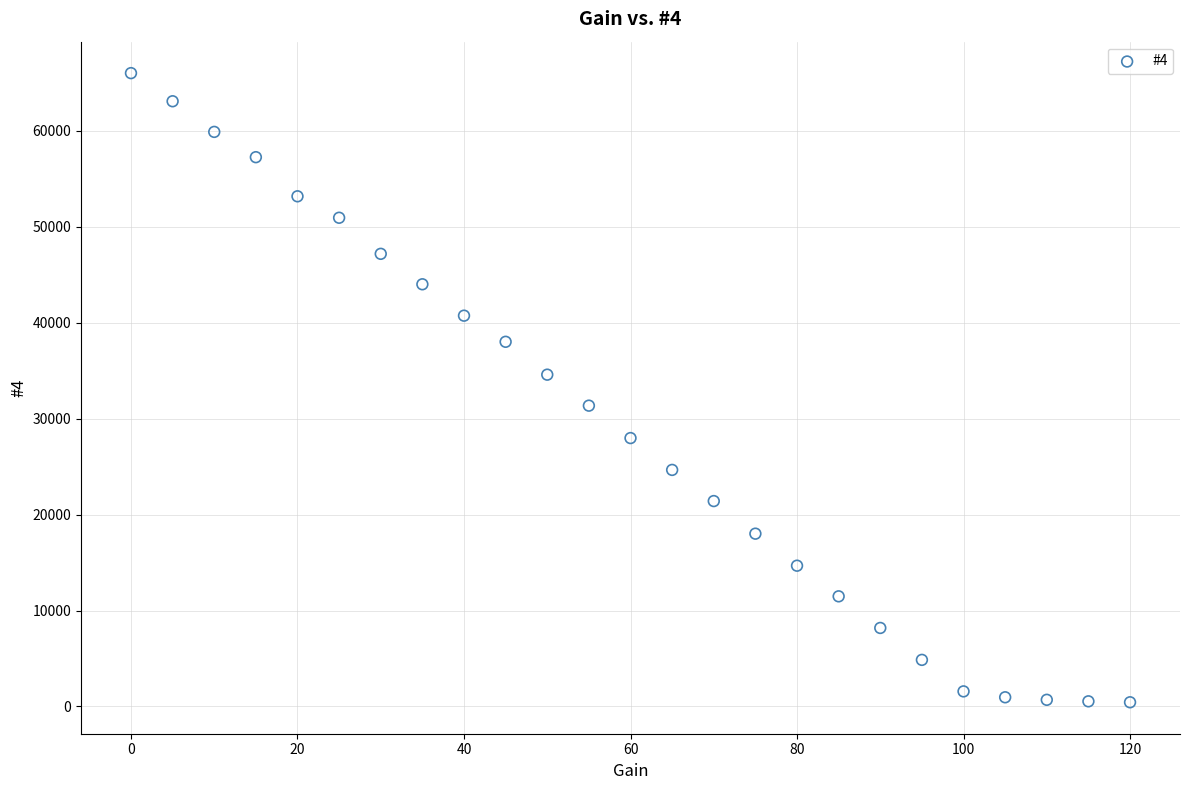

What is the range of X values (max minus min)?

120.0